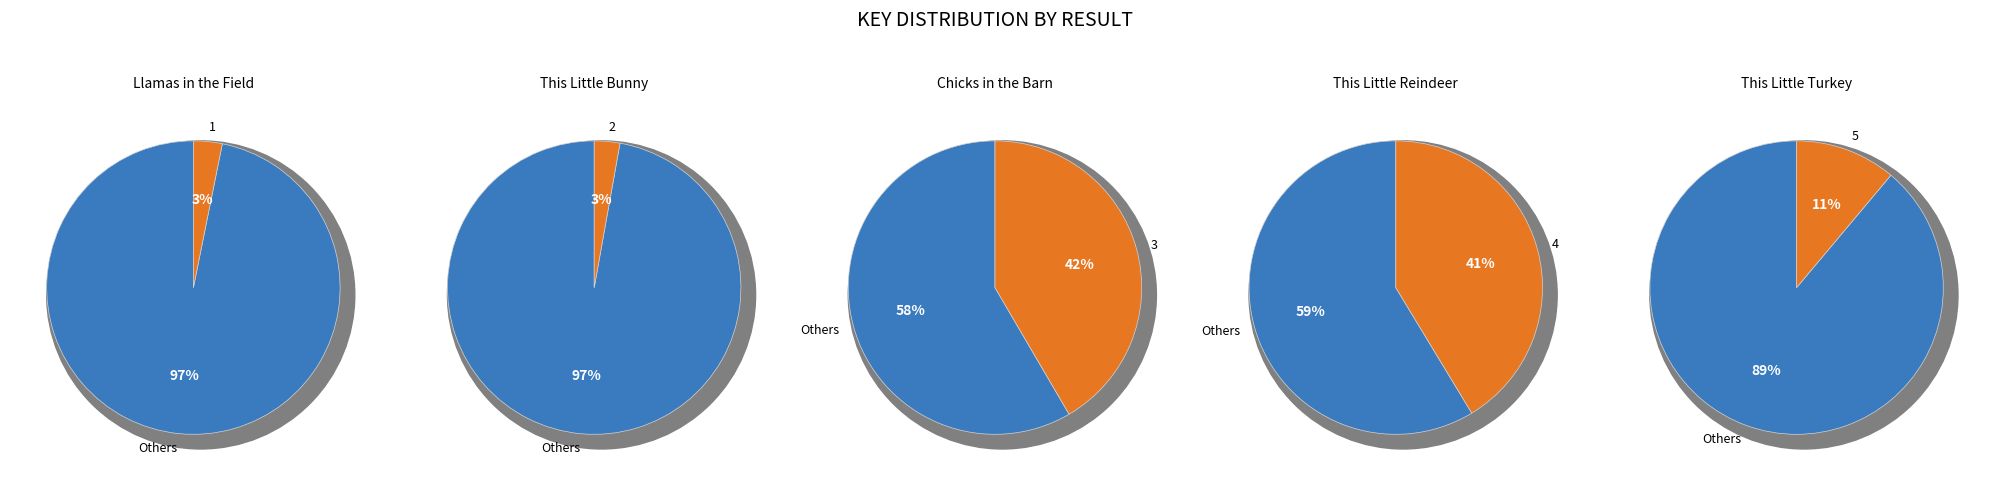

How many slices are in this pie chart?

5